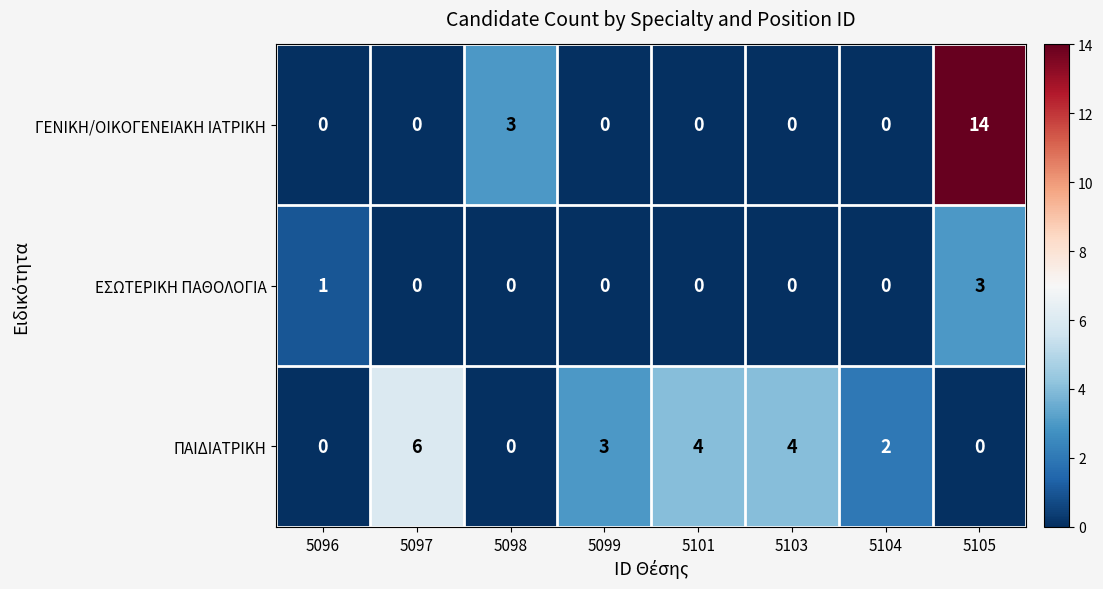

Reading left to right, extract all data points from this chart.

ΓΕΝΙΚΗ/ΟΙΚΟΓΕΝΕΙΑΚΗ ΙΑΤΡΙΚΗ: 0	0	3	0	0	0	0	14
ΕΣΩΤΕΡΙΚΗ ΠΑΘΟΛΟΓΙΑ: 1	0	0	0	0	0	0	3
ΠΑΙΔΙΑΤΡΙΚΗ: 0	6	0	3	4	4	2	0